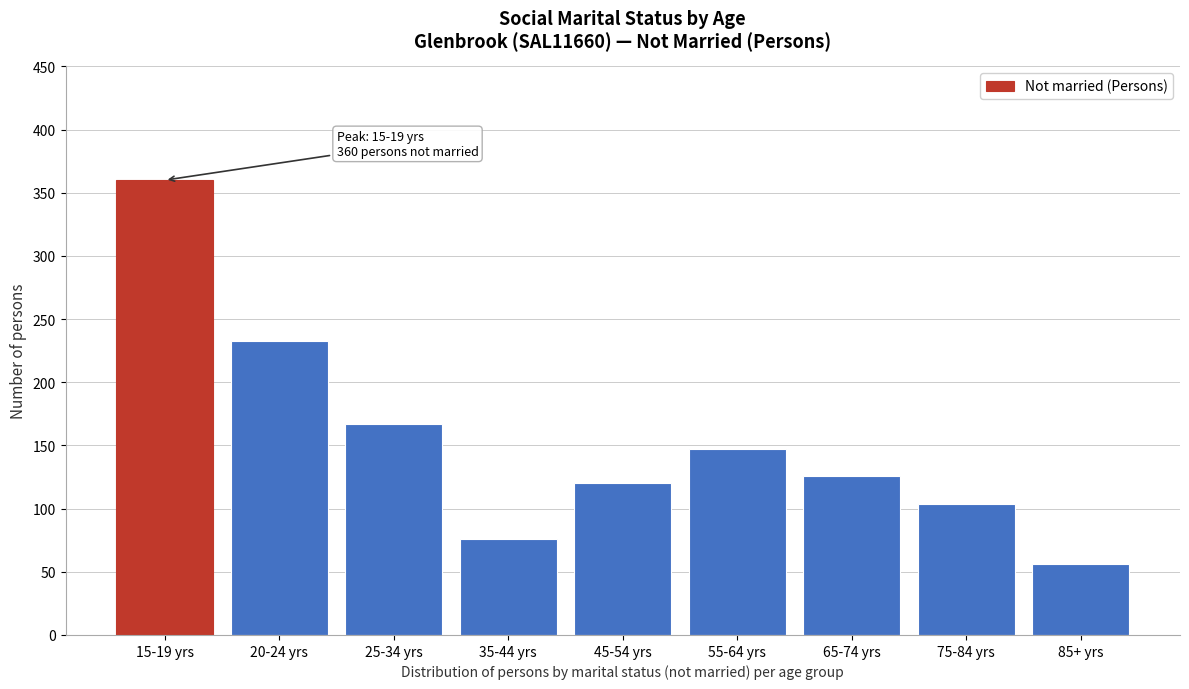

Reading left to right, list all the values displayed in this chart.

360	233	167	76	120	147	126	104	56